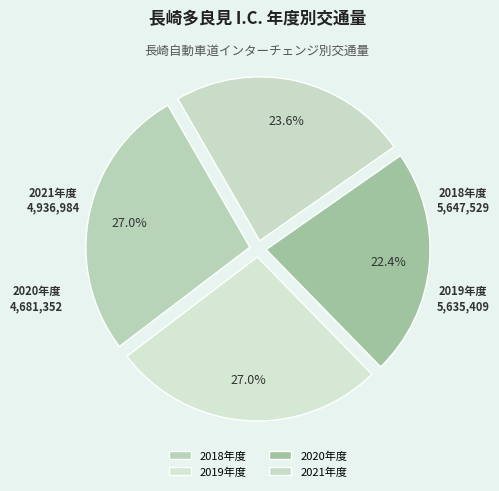

How many segments does this pie chart have?

4